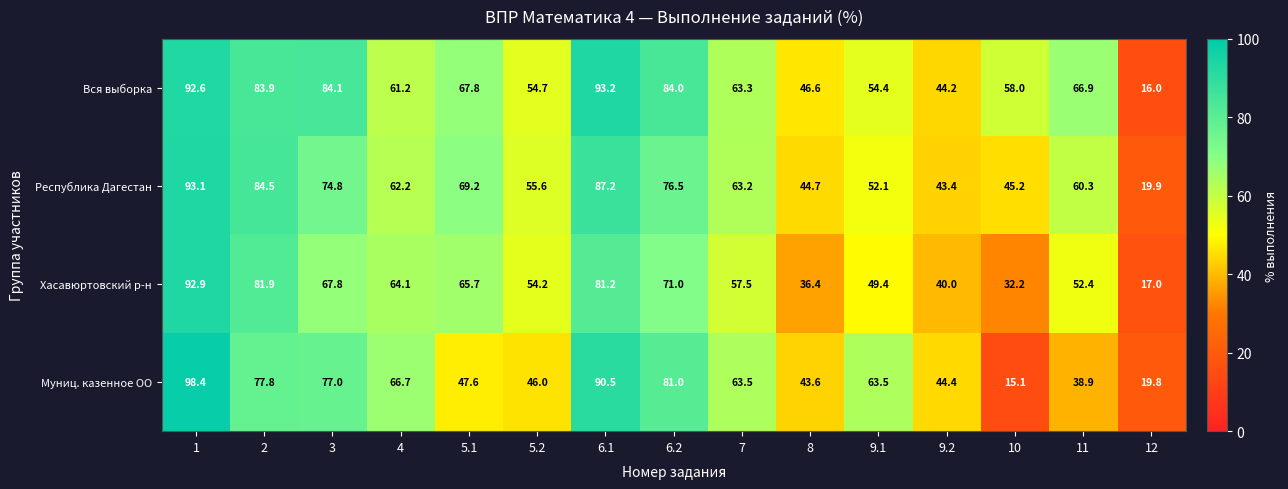

True or false: Вся выборка has a value of 46.6 at 8.

True